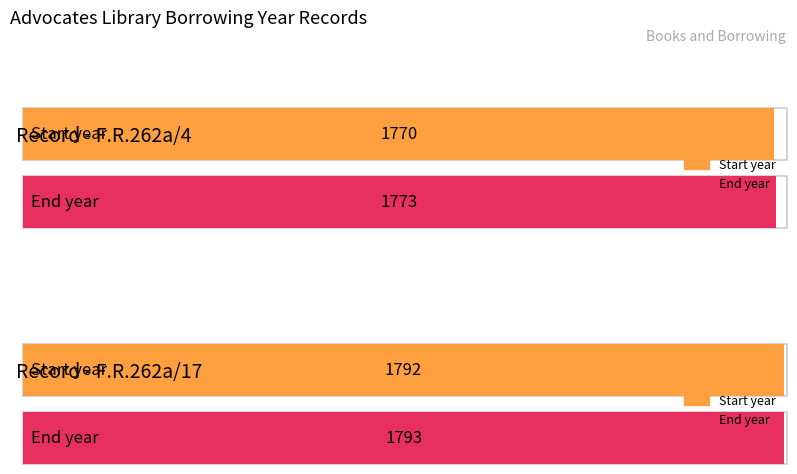

Rank the categories by syear value from lowest to highest.

F.R.262a/4, F.R.262a/17